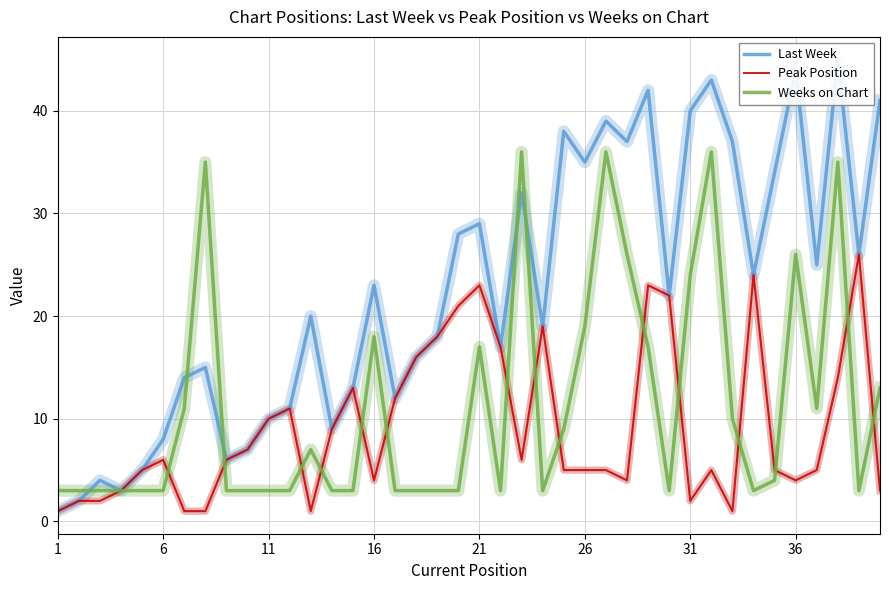

True or false: Last Week and Peak Position cross at least once.

False